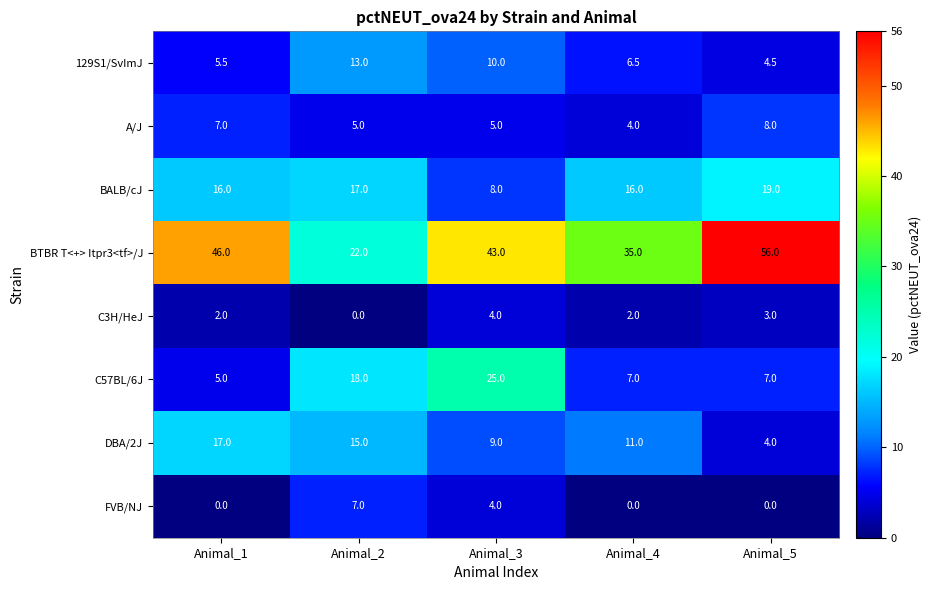

How many series are shown in this chart?

8